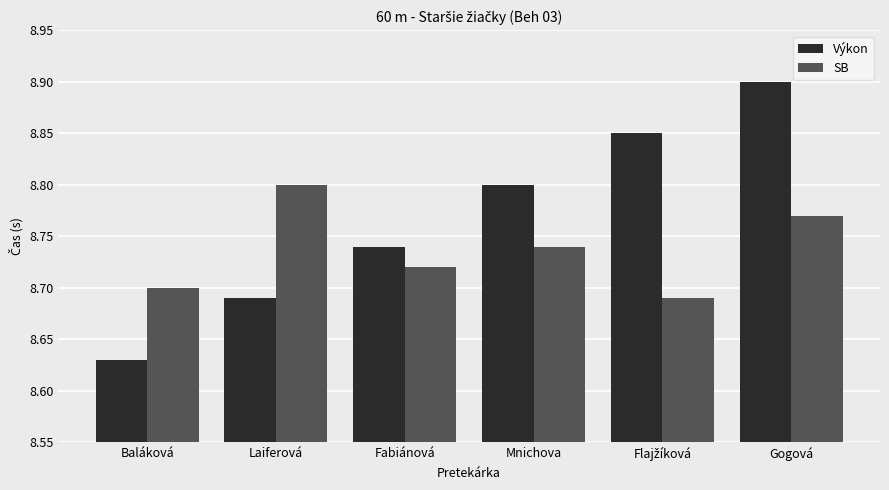

How many groups of bars are there?

6